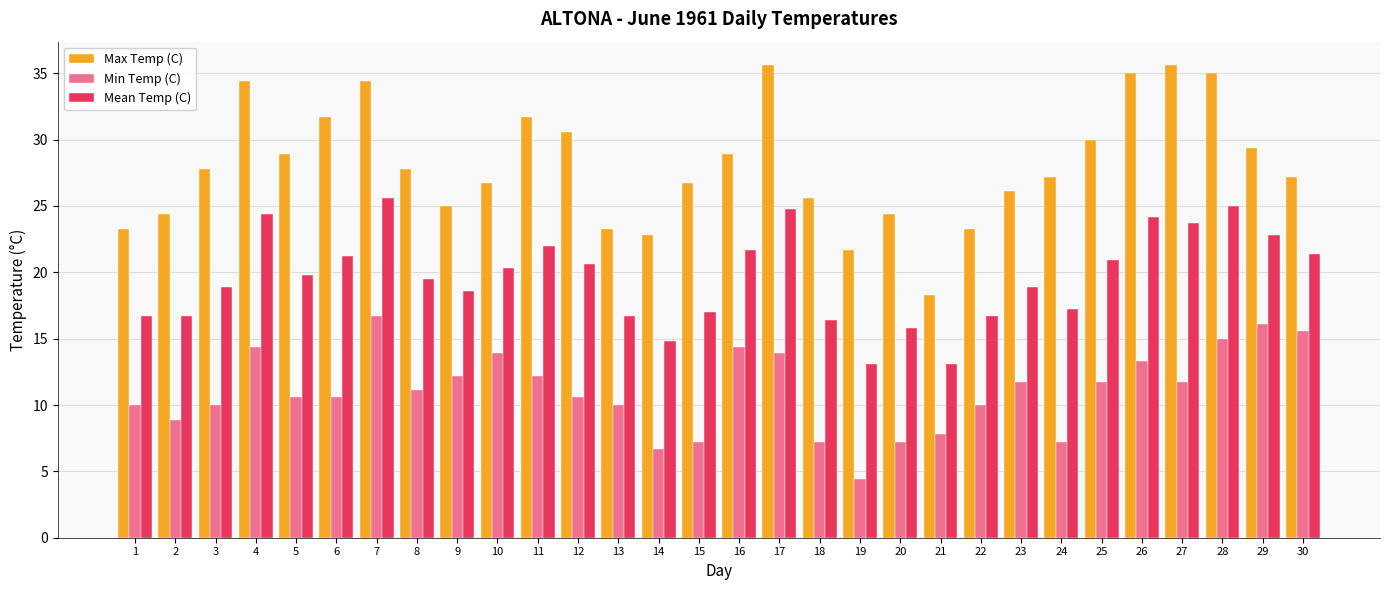

Reading left to right, transcribe all the data shown in this chart.

Max Temp (C): 1=23.3	2=24.4	3=27.8	4=34.4	5=28.9	6=31.7	7=34.4	8=27.8	9=25.0	10=26.7	11=31.7	12=30.6	13=23.3	14=22.8	15=26.7	16=28.9	17=35.6	18=25.6	19=21.7	20=24.4	21=18.3	22=23.3	23=26.1	24=27.2	25=30.0	26=35.0	27=35.6	28=35.0	29=29.4	30=27.2
Min Temp (C): 1=10.0	2=8.9	3=10.0	4=14.4	5=10.6	6=10.6	7=16.7	8=11.1	9=12.2	10=13.9	11=12.2	12=10.6	13=10.0	14=6.7	15=7.2	16=14.4	17=13.9	18=7.2	19=4.4	20=7.2	21=7.8	22=10.0	23=11.7	24=7.2	25=11.7	26=13.3	27=11.7	28=15.0	29=16.1	30=15.6
Mean Temp (C): 1=16.7	2=16.7	3=18.9	4=24.4	5=19.8	6=21.2	7=25.6	8=19.5	9=18.6	10=20.3	11=22.0	12=20.6	13=16.7	14=14.8	15=17.0	16=21.7	17=24.8	18=16.4	19=13.1	20=15.8	21=13.1	22=16.7	23=18.9	24=17.2	25=20.9	26=24.2	27=23.7	28=25.0	29=22.8	30=21.4